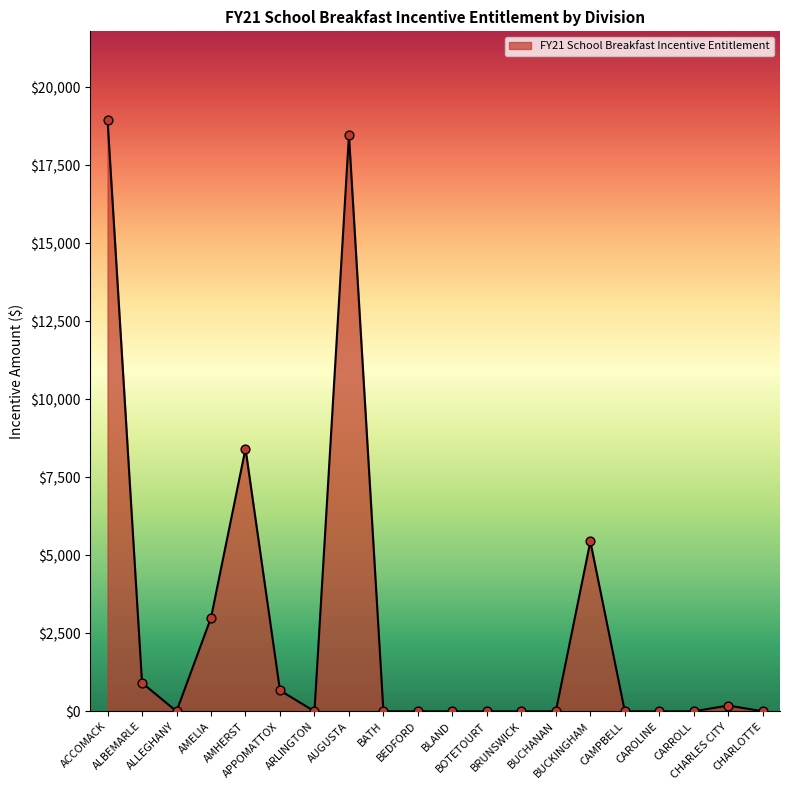

What is the change in value from AUGUSTA to CAROLINE?

-18473.8